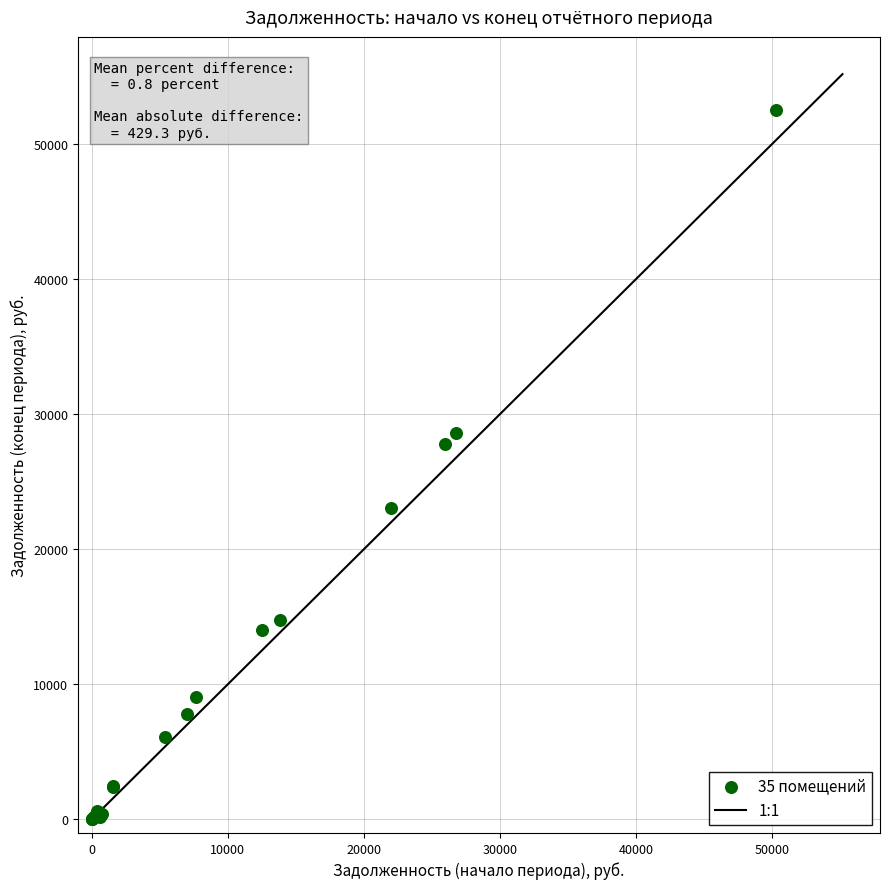

What Y value in the scatter plot is closest to 26267?

27782.8